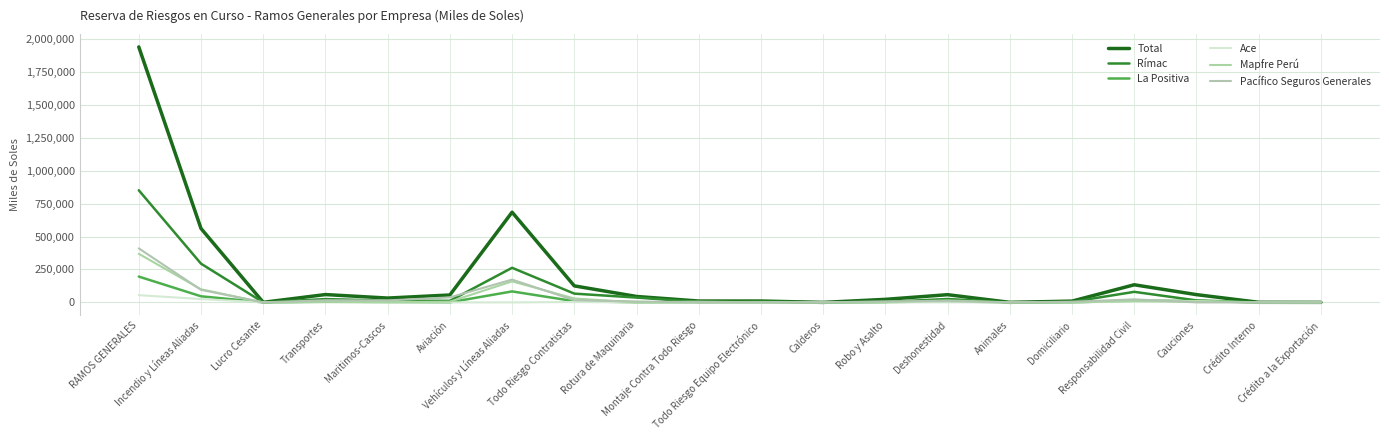

Reading right to left, what are all the values shown in this chart?

Total: Crédito a la Exportación=321.7	Crédito Interno=794.3	Cauciones=58954.8	Responsabilidad Civil=133745.8	Domiciliario=9730.2	Animales=354.6	Deshonestidad=58515.0	Robo y Asalto=23114.7	Calderos=0.0	Todo Riesgo Equipo Electrónico=10319.3	Montaje Contra Todo Riesgo=10304.8	Rotura de Maquinaria=44975.5	Todo Riesgo Contratistas=125431.4	Vehículos y Líneas Aliadas=684739.9	Aviación=56175.1	Maritimos-Cascos=32895.0	Transportes=59479.6	Lucro Cesante=555.7	Incendio y Líneas Aliadas=561173.8	RAMOS GENERALES=1939313.4
Rímac: Crédito a la Exportación=0.0	Crédito Interno=0.0	Cauciones=15107.6	Responsabilidad Civil=80217.5	Domiciliario=4166.1	Animales=0.0	Deshonestidad=25754.6	Robo y Asalto=3644.7	Calderos=0.0	Todo Riesgo Equipo Electrónico=7230.7	Montaje Contra Todo Riesgo=3119.0	Rotura de Maquinaria=36704.9	Todo Riesgo Contratistas=66611.9	Vehículos y Líneas Aliadas=262726.0	Aviación=11732.6	Maritimos-Cascos=13013.5	Transportes=25276.7	Lucro Cesante=0.1	Incendio y Líneas Aliadas=294119.7	RAMOS GENERALES=851270.6
La Positiva: Crédito a la Exportación=0.0	Crédito Interno=0.1	Cauciones=10867.4	Responsabilidad Civil=13478.0	Domiciliario=522.4	Animales=354.6	Deshonestidad=8124.6	Robo y Asalto=2424.1	Calderos=0.0	Todo Riesgo Equipo Electrónico=929.2	Montaje Contra Todo Riesgo=713.0	Rotura de Maquinaria=1198.9	Todo Riesgo Contratistas=9239.2	Vehículos y Líneas Aliadas=83374.8	Aviación=592.2	Maritimos-Cascos=2758.9	Transportes=4372.5	Lucro Cesante=553.4	Incendio y Líneas Aliadas=46446.2	RAMOS GENERALES=196114.4
Ace: Crédito a la Exportación=0.0	Crédito Interno=0.0	Cauciones=9825.1	Responsabilidad Civil=6936.1	Domiciliario=0.0	Animales=0.0	Deshonestidad=436.1	Robo y Asalto=157.3	Calderos=0.0	Todo Riesgo Equipo Electrónico=103.4	Montaje Contra Todo Riesgo=52.1	Rotura de Maquinaria=78.0	Todo Riesgo Contratistas=3271.9	Vehículos y Líneas Aliadas=0.0	Aviación=0.0	Maritimos-Cascos=0.0	Transportes=8403.4	Lucro Cesante=2.3	Incendio y Líneas Aliadas=25616.8	RAMOS GENERALES=54882.5
Mapfre Perú: Crédito a la Exportación=0.0	Crédito Interno=0.0	Cauciones=6653.0	Responsabilidad Civil=10166.9	Domiciliario=0.0	Animales=0.0	Deshonestidad=15013.6	Robo y Asalto=2642.6	Calderos=0.0	Todo Riesgo Equipo Electrónico=347.6	Montaje Contra Todo Riesgo=5785.7	Rotura de Maquinaria=23.1	Todo Riesgo Contratistas=29678.4	Vehículos y Líneas Aliadas=159535.4	Aviación=5653.0	Maritimos-Cascos=2232.6	Transportes=5188.0	Lucro Cesante=0.0	Incendio y Líneas Aliadas=99524.4	RAMOS GENERALES=368984.5
Pacífico Seguros Generales: Crédito a la Exportación=0.0	Crédito Interno=0.0	Cauciones=125.3	Responsabilidad Civil=22921.3	Domiciliario=5041.8	Animales=0.0	Deshonestidad=9186.1	Robo y Asalto=7689.6	Calderos=0.0	Todo Riesgo Equipo Electrónico=1708.5	Montaje Contra Todo Riesgo=635.1	Rotura de Maquinaria=6970.6	Todo Riesgo Contratistas=16558.7	Vehículos y Líneas Aliadas=173096.7	Aviación=38197.2	Maritimos-Cascos=14890.1	Transportes=16239.0	Lucro Cesante=0.0	Incendio y Líneas Aliadas=95466.7	RAMOS GENERALES=410268.9